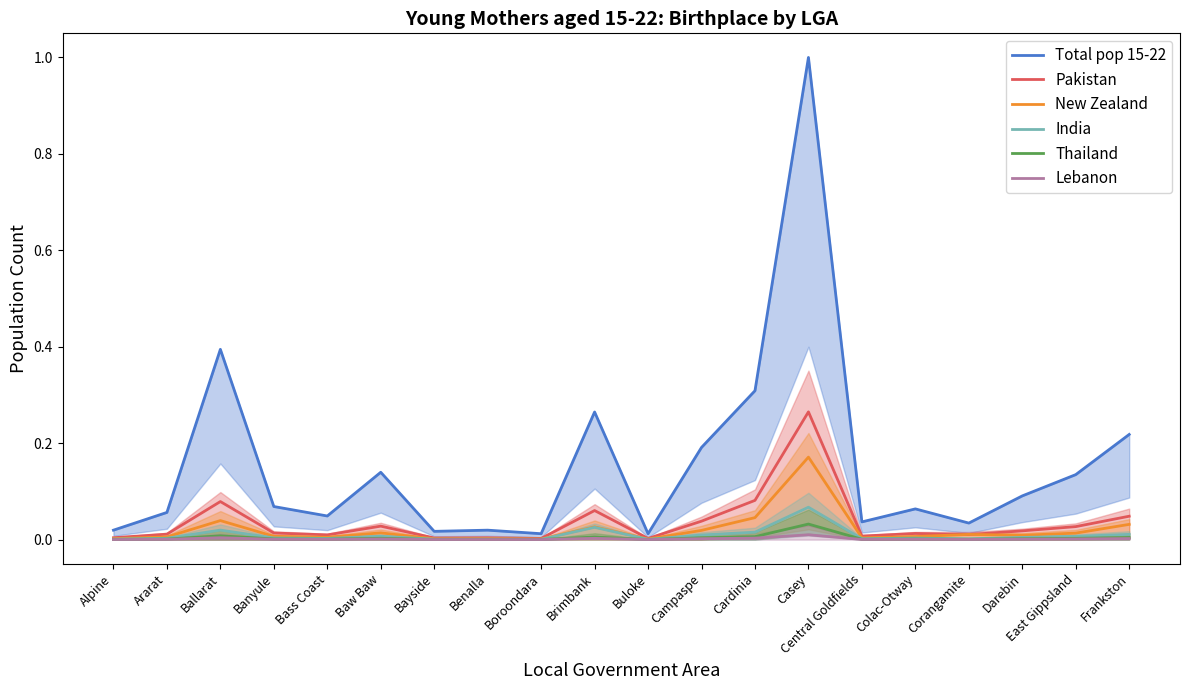

How many interior local peaks does the Pakistan series have?

6